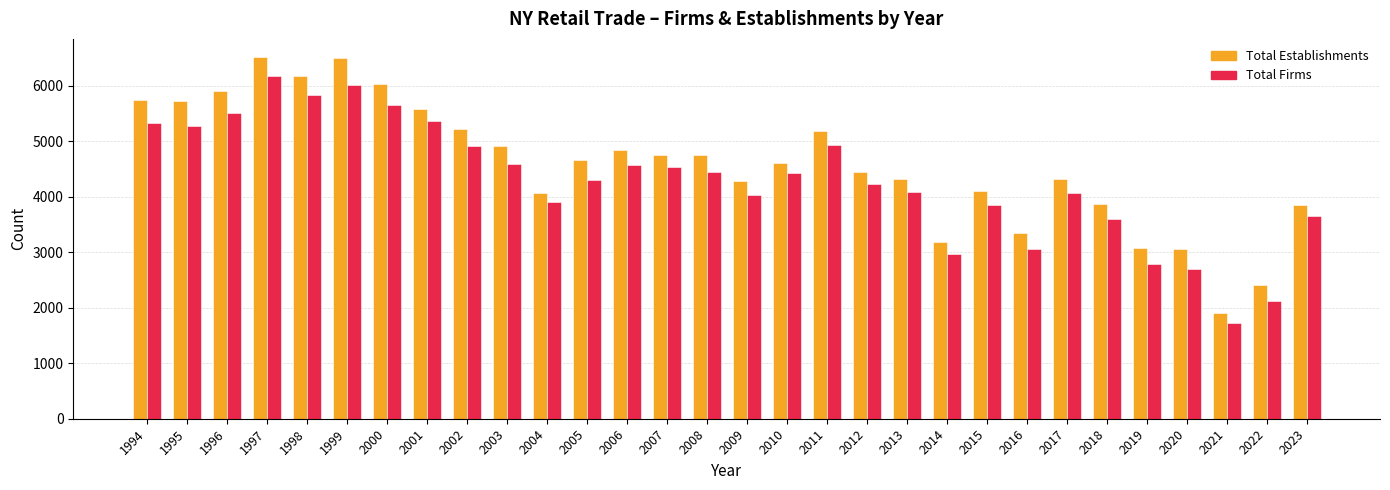

Rank the series by their maximum value, from highest to lowest.

Total Establishments, Total Firms